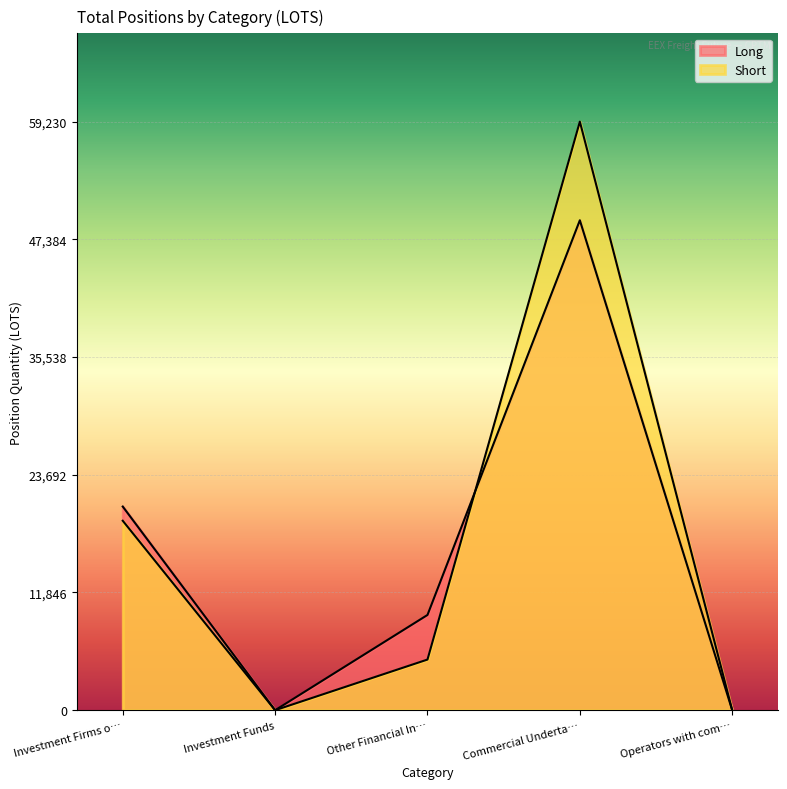

Which series has the largest range (max minus min)?

Short